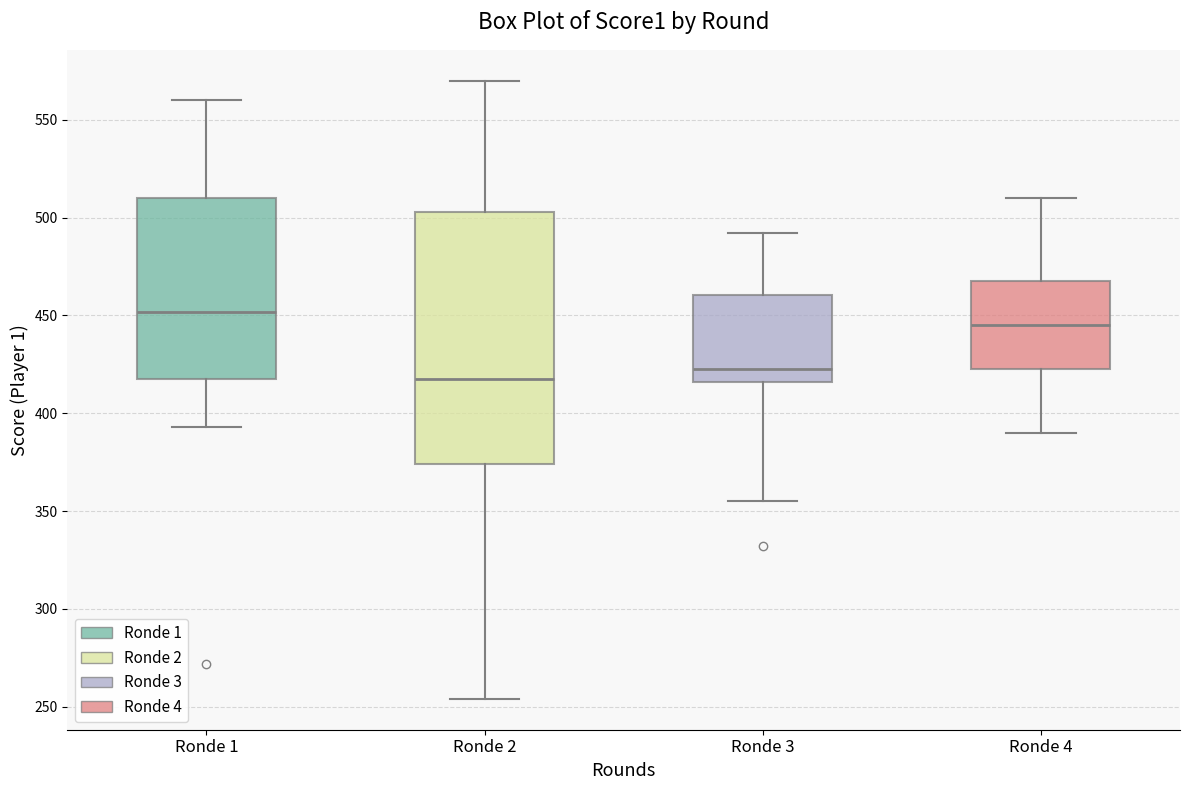

Where does the median line of the box for Ronde 4 sit on the y-axis? The values are not printed on the chart, so give them approximately, as read against the axis.

445